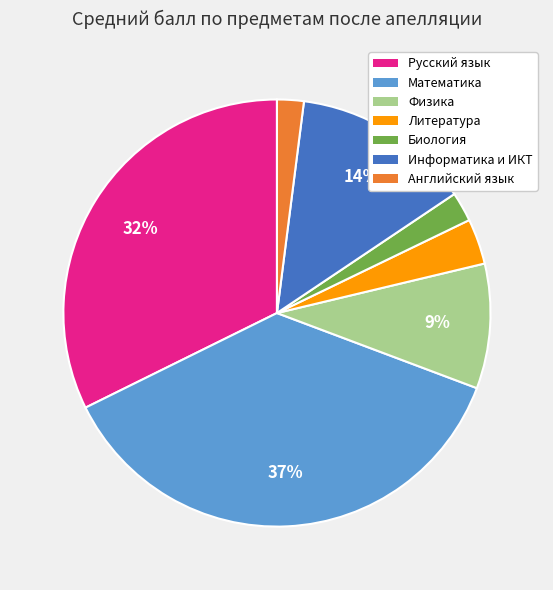

Which slice is the largest?

Математика